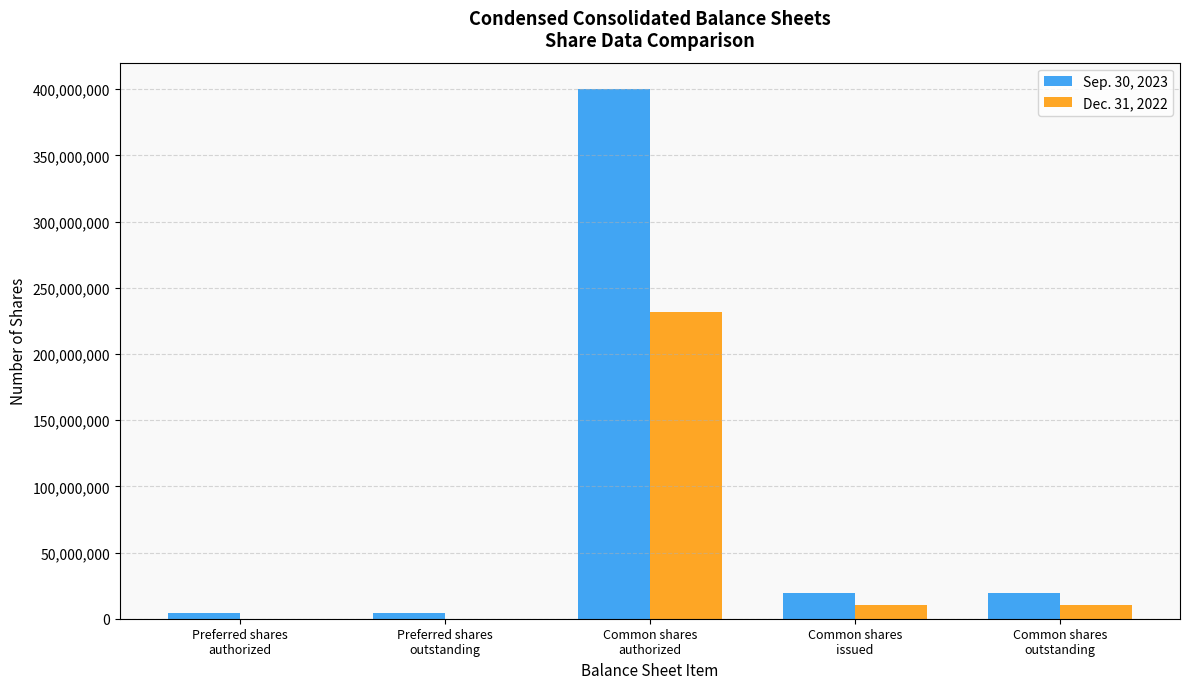

What is the total value across all series at Common shares
issued?

29672563